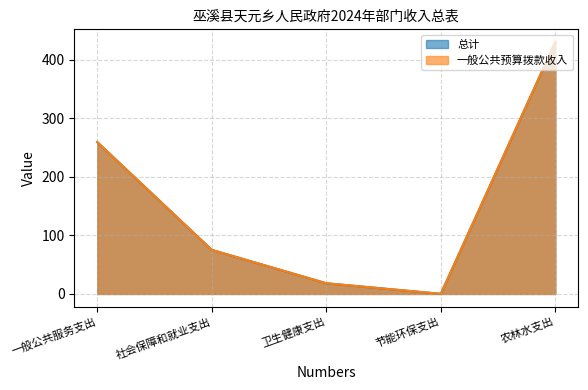

What is the approximate value of 一般公共预算拨款收入 at 节能环保支出?

0.2